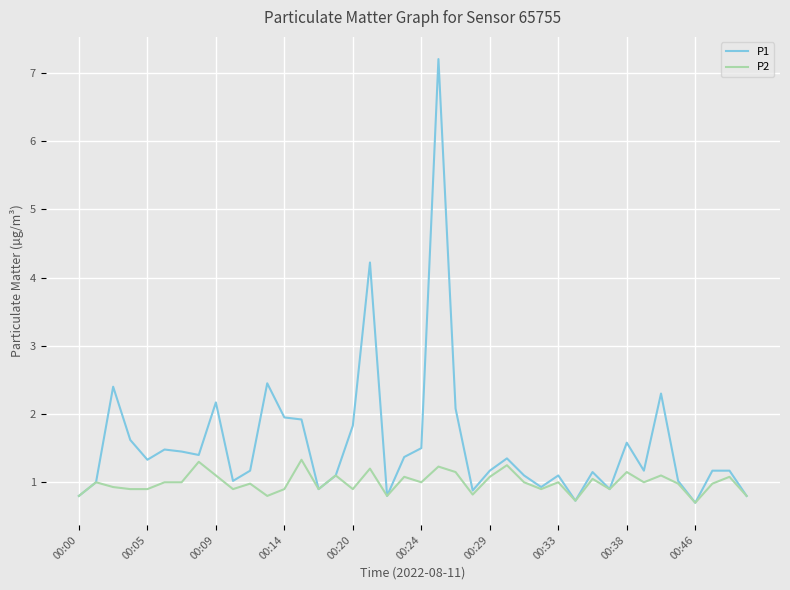

Which series has the largest total across all categories?

P1